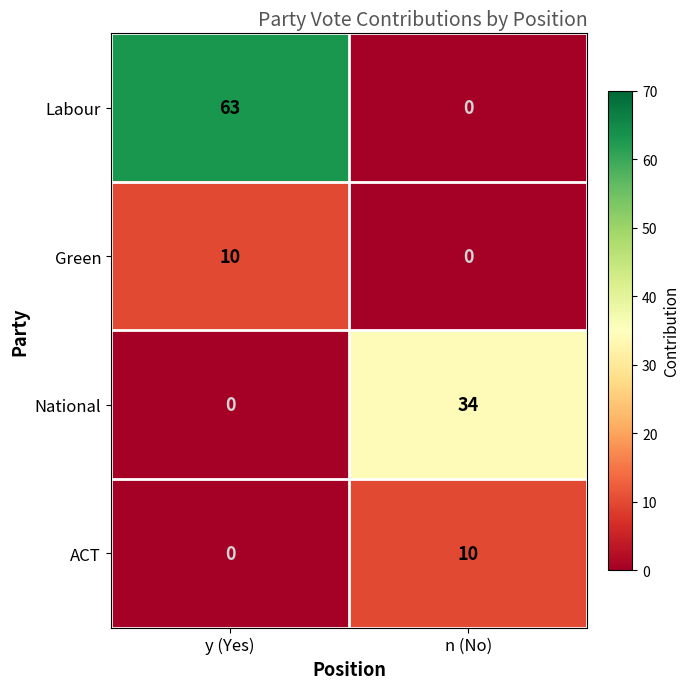

At how many categories does at least one series exceed 59?

1